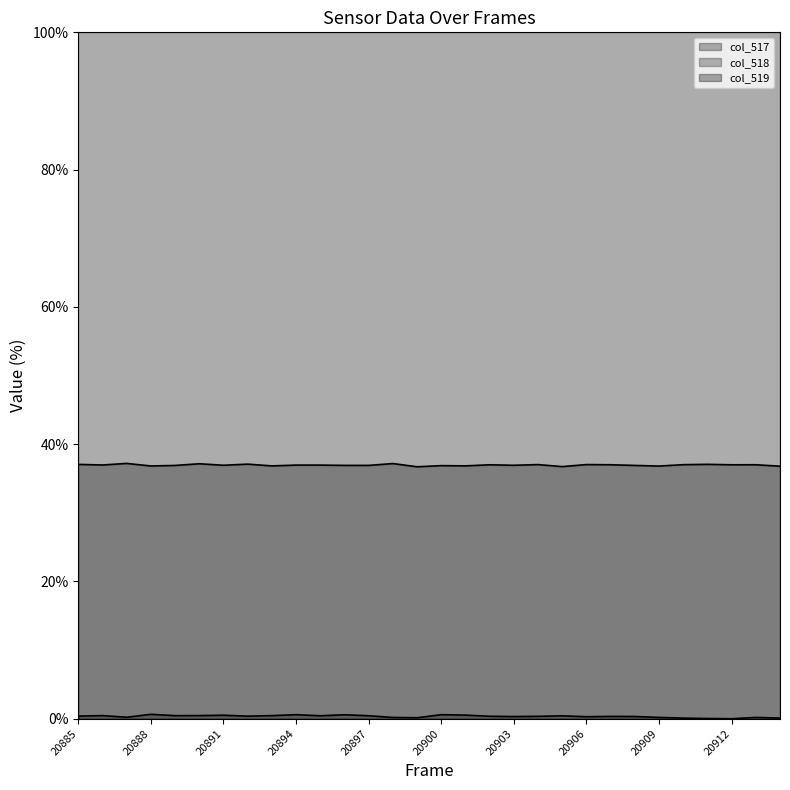

How many distinct data groups are displayed?

3